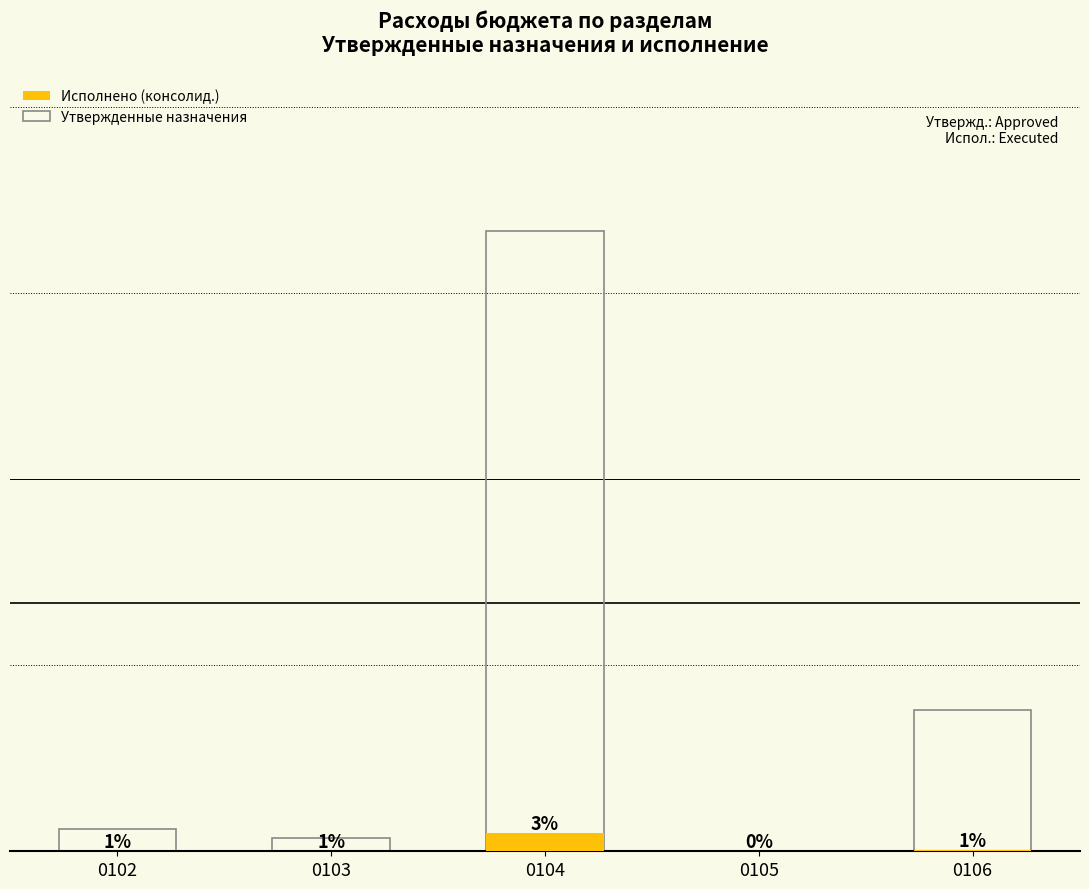

How many data points does each series have?

5